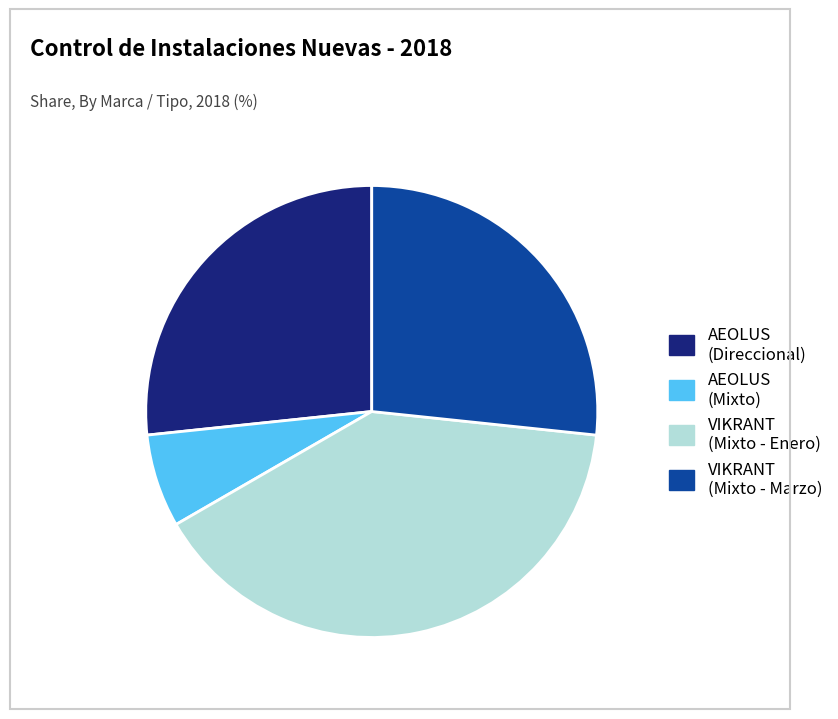

Which has a higher value, AEOLUS (Direccional) or VIKRANT (Mixto - Enero)?

VIKRANT (Mixto - Enero)